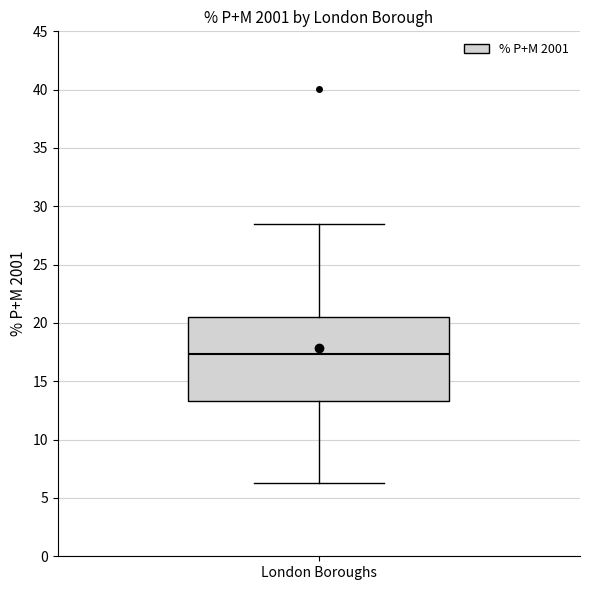

Read this box plot against the y-axis: the position of the median line, the range covered by the box, and the ends of both whiskers. The values are not printed on the chart, so give them approximately, as read against the axis.

median 17.5, box 13.5 to 20.5, whiskers 6.5 to 28.5